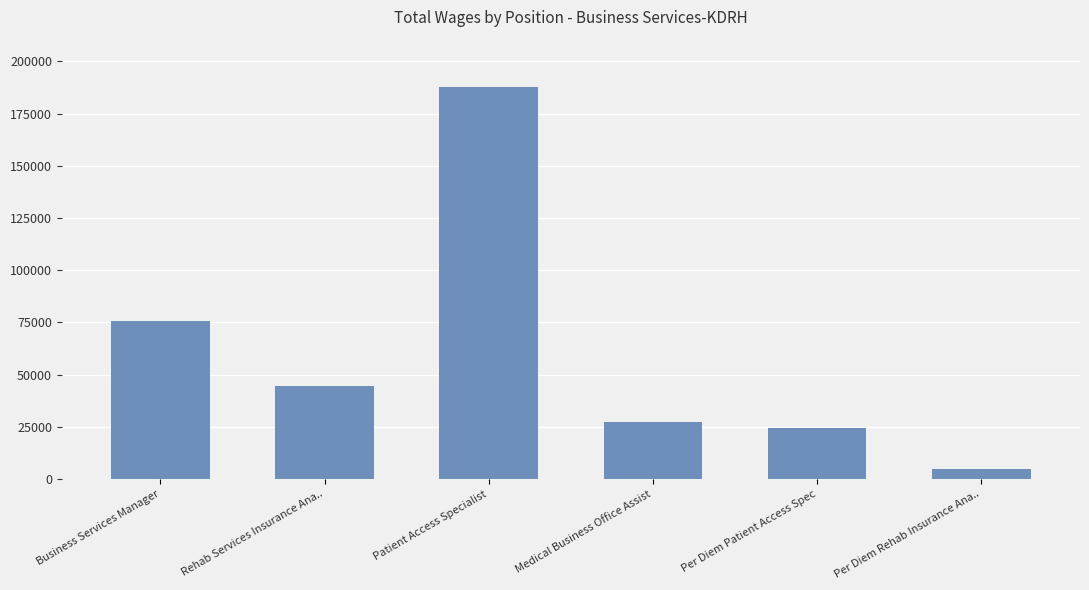

What is the value of the 5th bar from the left?

24444